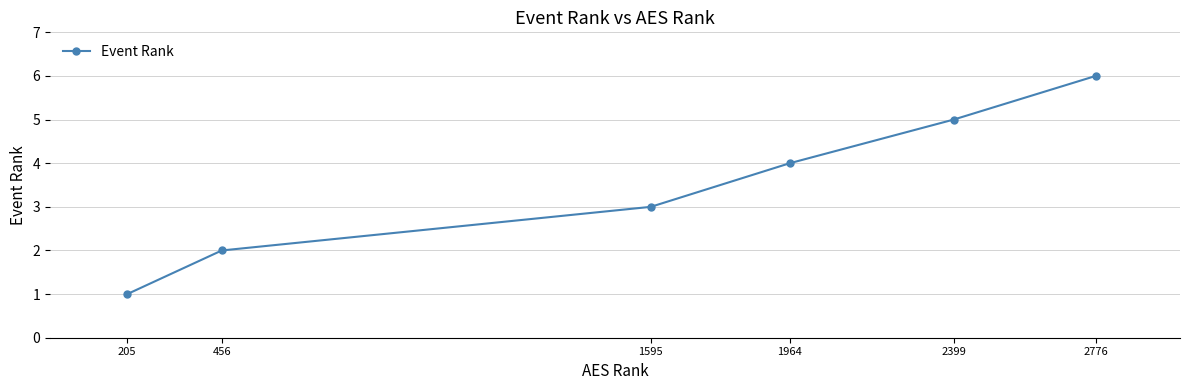

What is the maximum value shown in the chart?

6